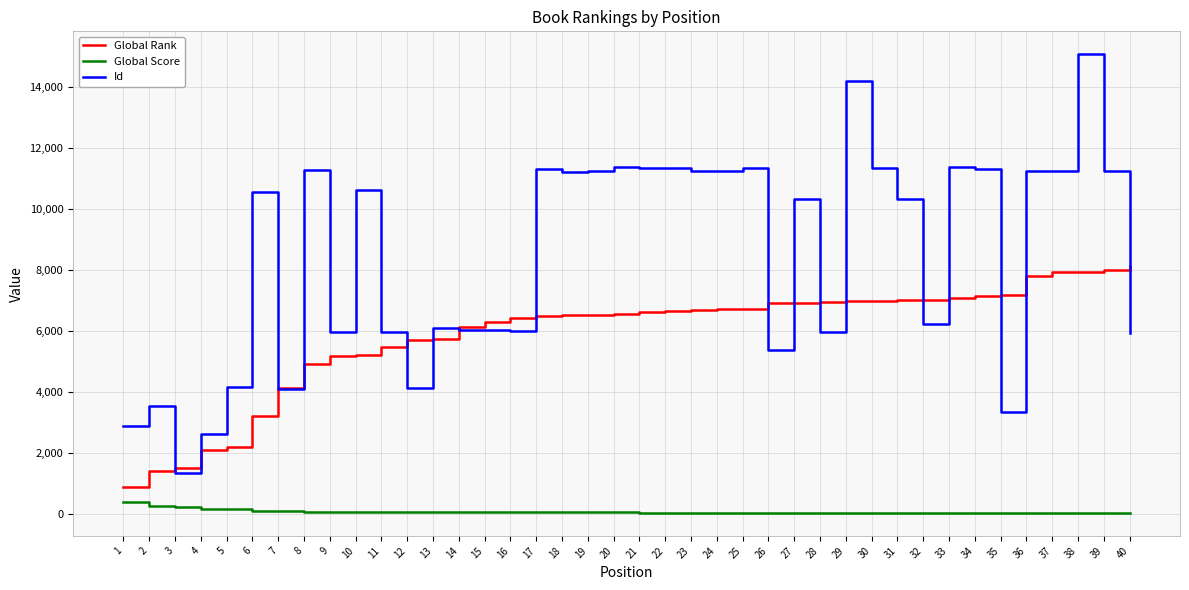

What is the sum of all Id values?

338038